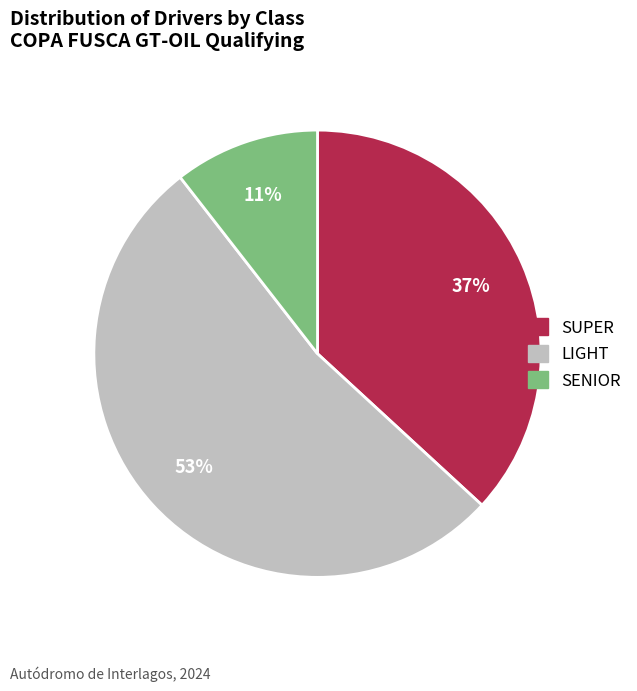

Does any single category account for the majority?

Yes